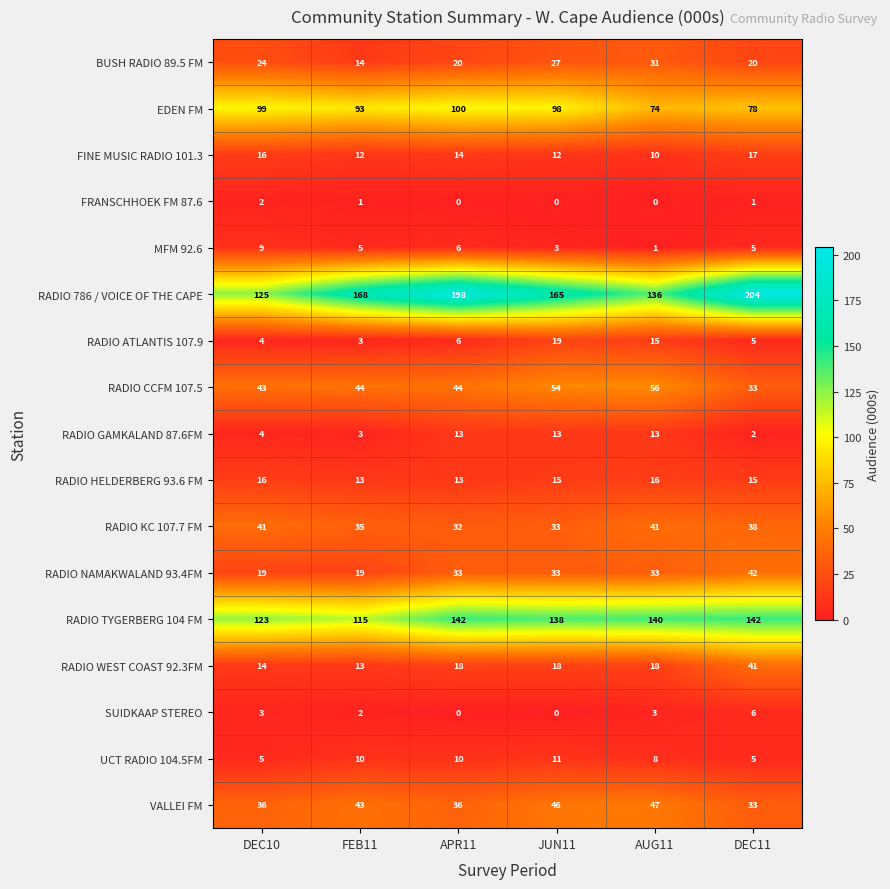

At which label does MFM 92.6 reach its minimum?

AUG11